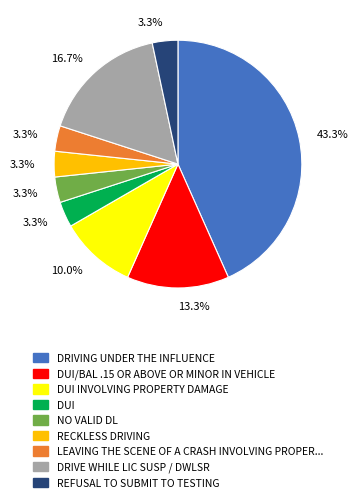

Is there a majority slice in this chart?

No